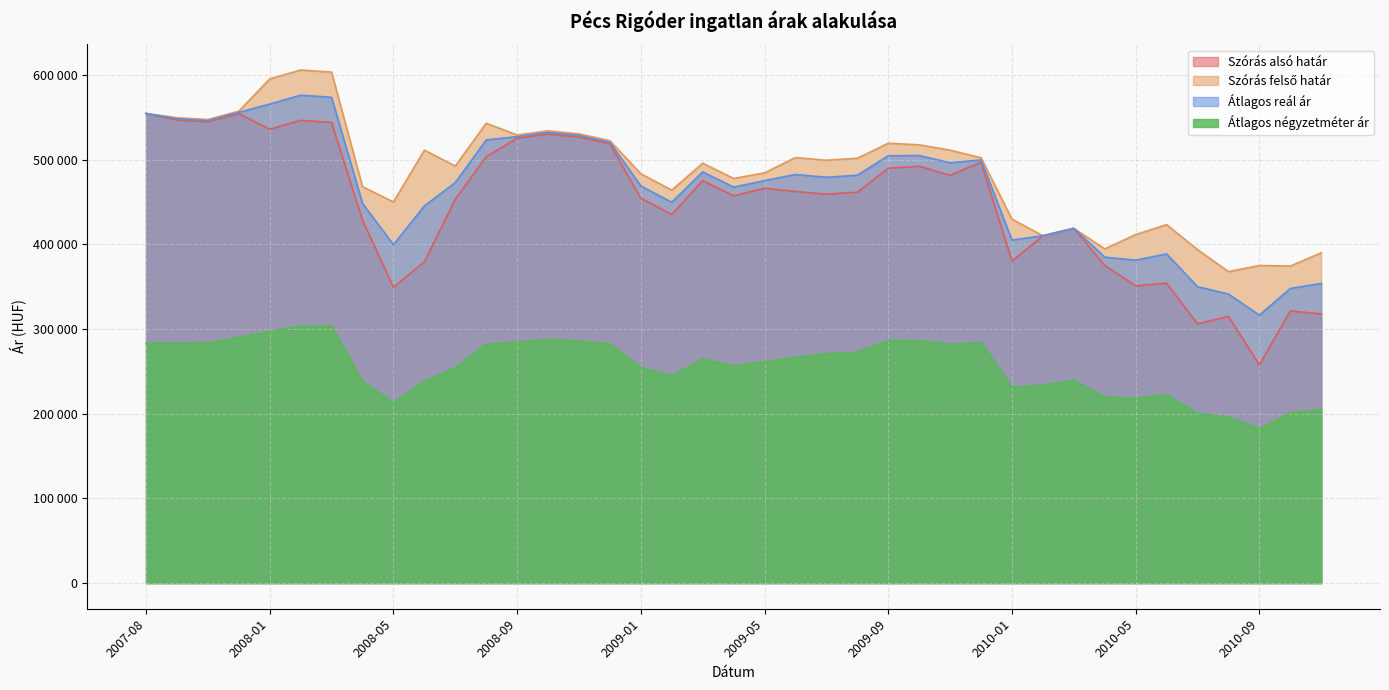

The value of Átlagos reál ár at 2009-10 is 170337. True or false?

False